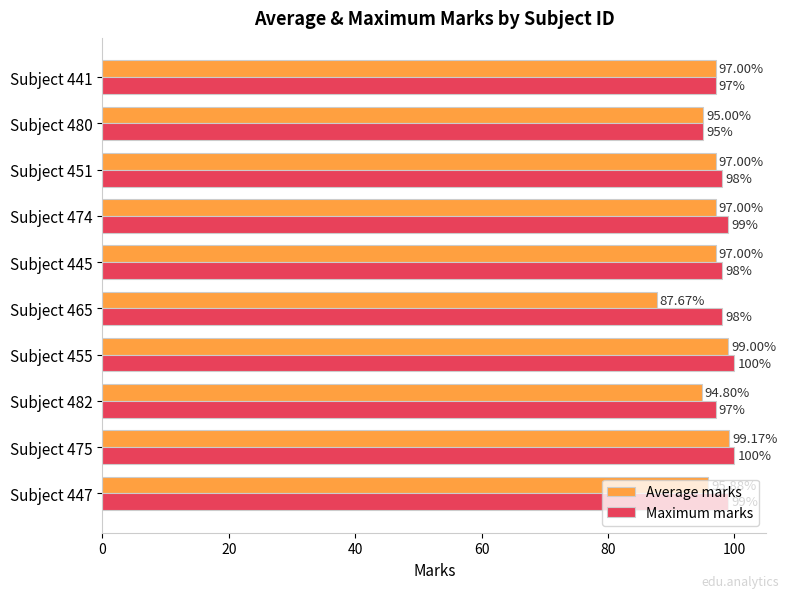

Which series changed the most between Subject 447 and Subject 451?

Average marks